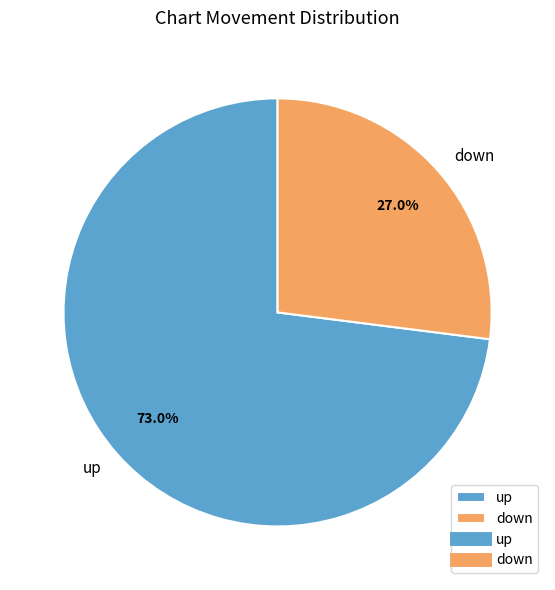

Rank the categories by value from lowest to highest.

down, up